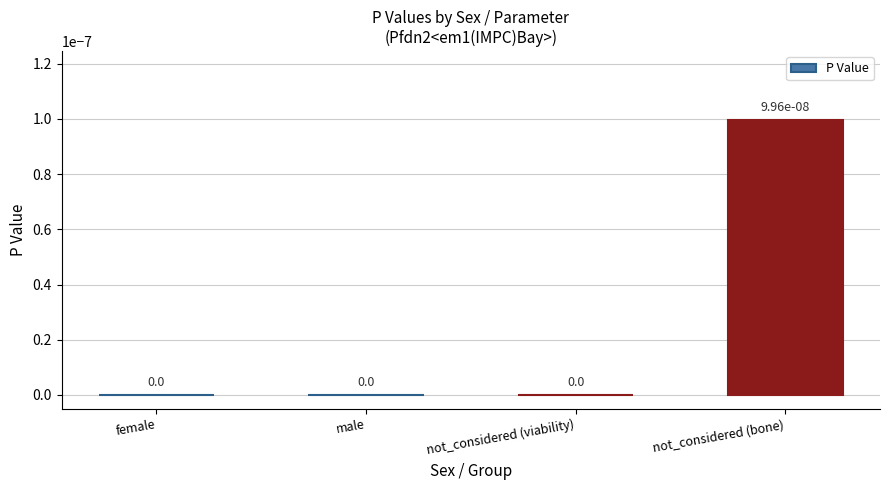

Are the bars horizontal?

No